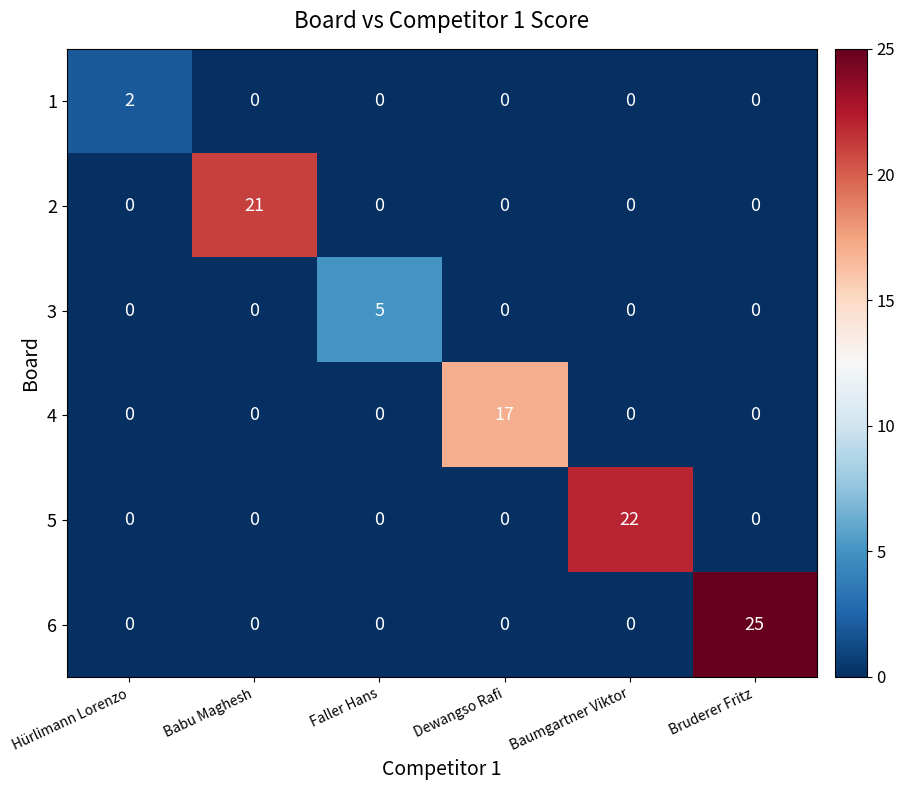

The 4 series shows 7 at Babu Maghesh. True or false?

False